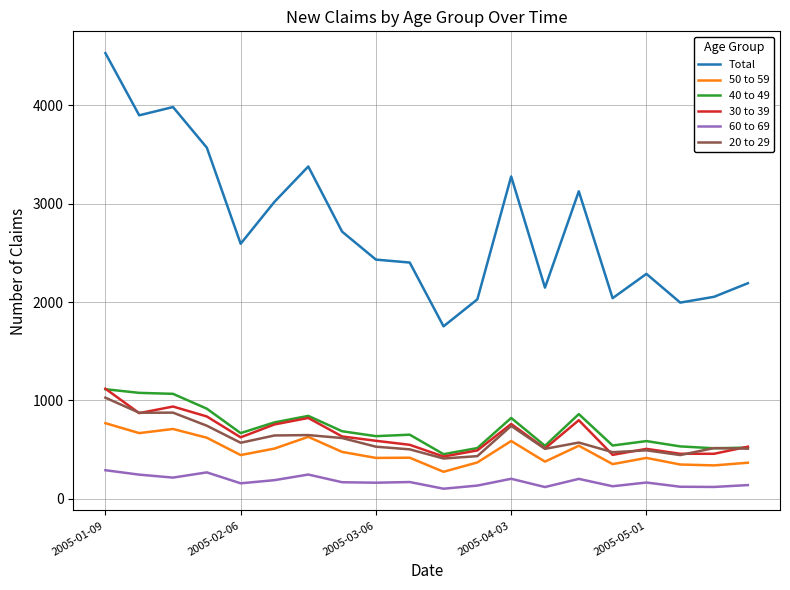

True or false: 40 to 49 and 60 to 69 cross at least once.

False